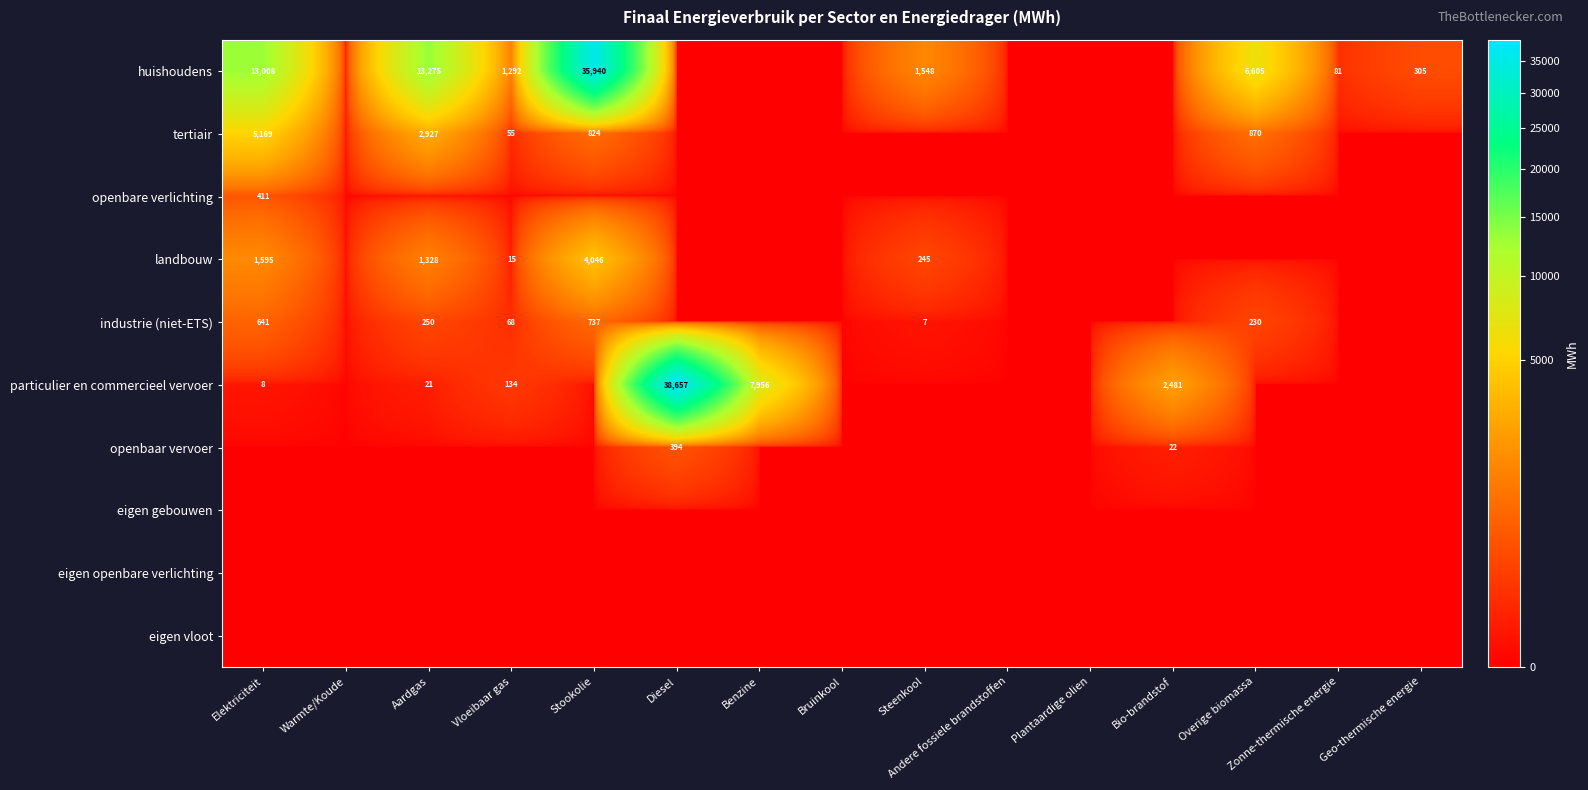

Which category has the lowest value in the openbaar vervoer series?

Elektriciteit